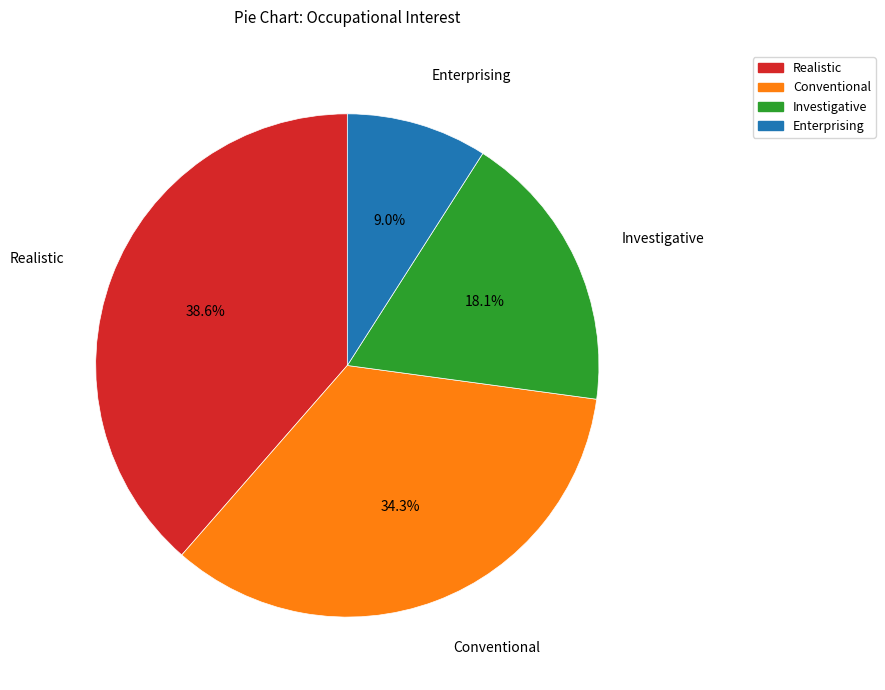

What is the smallest slice in the pie chart?

Enterprising